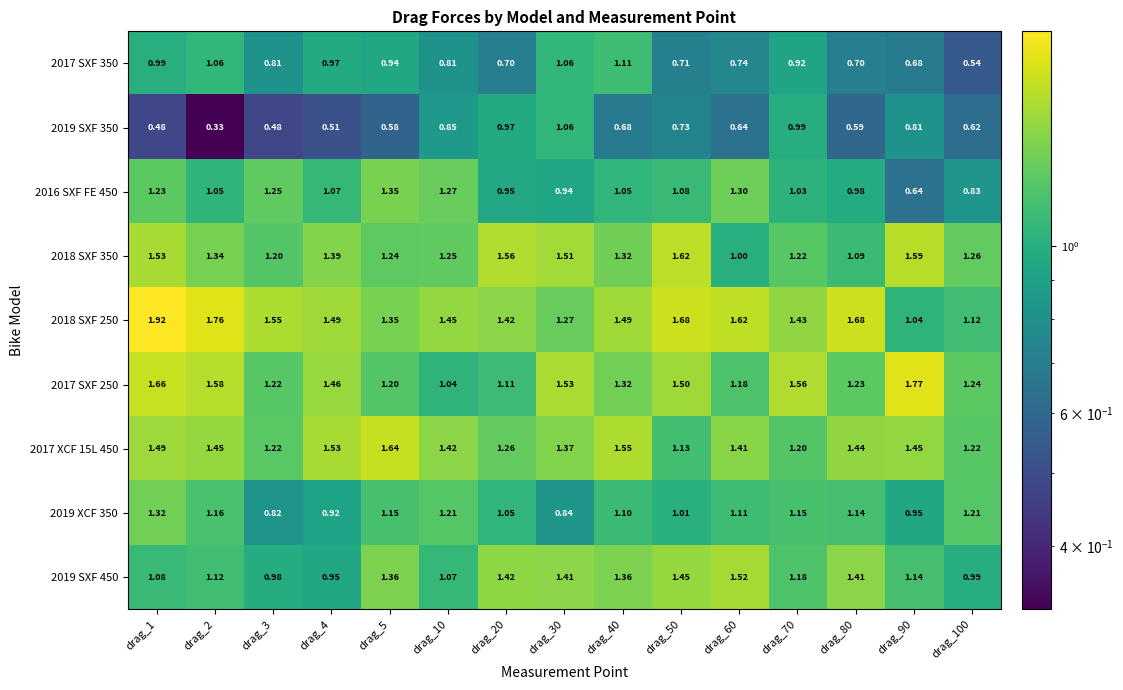

Is the value of 2017 XCF 15L 450 at drag_2 greater than the value of 2019 XCF 350 at drag_4?

Yes